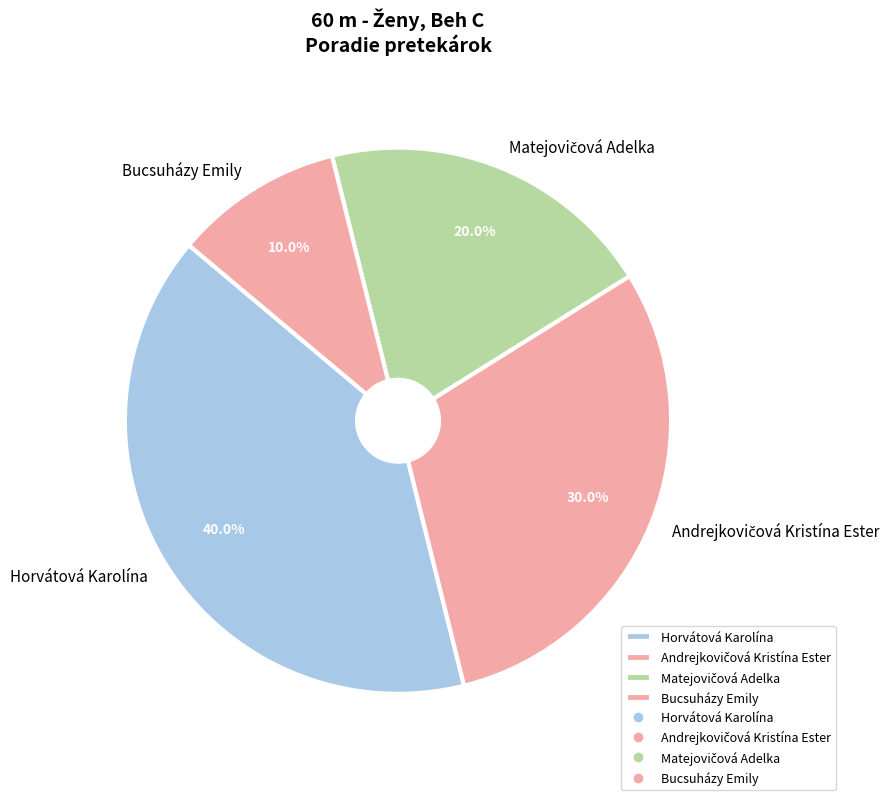

What portion of the pie excludes Horvátová Karolína?

60.0%